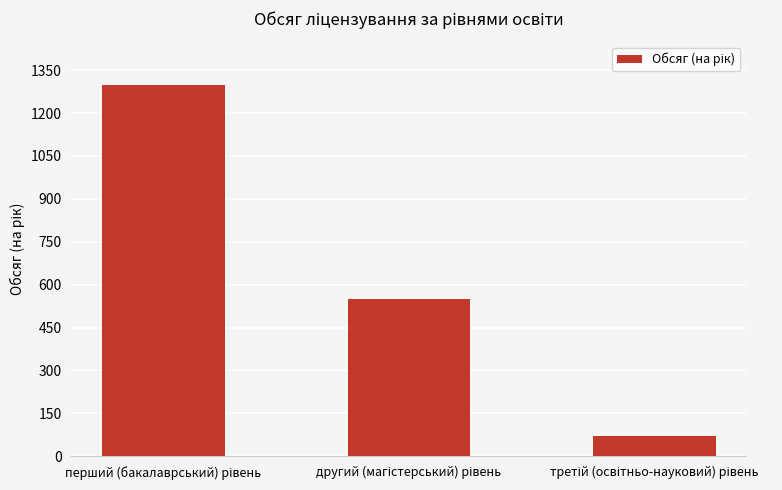

What is the sum of all values?

1918